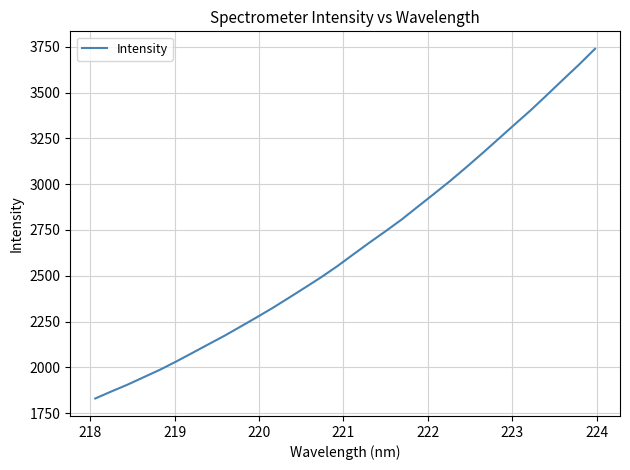

What is the minimum value shown in the chart?

1829.7